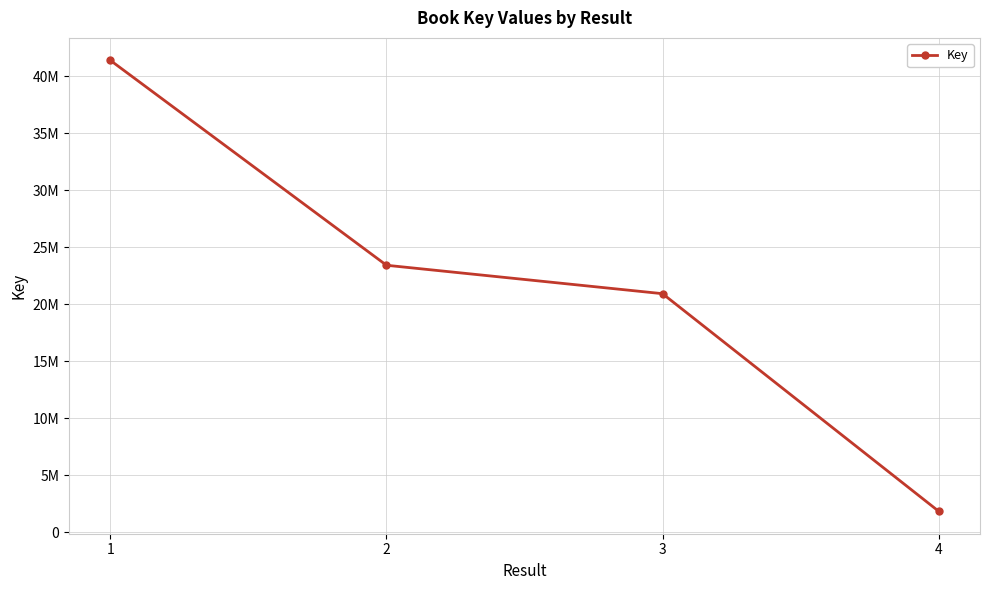

What is the difference between the second highest and minimum values?

21576303